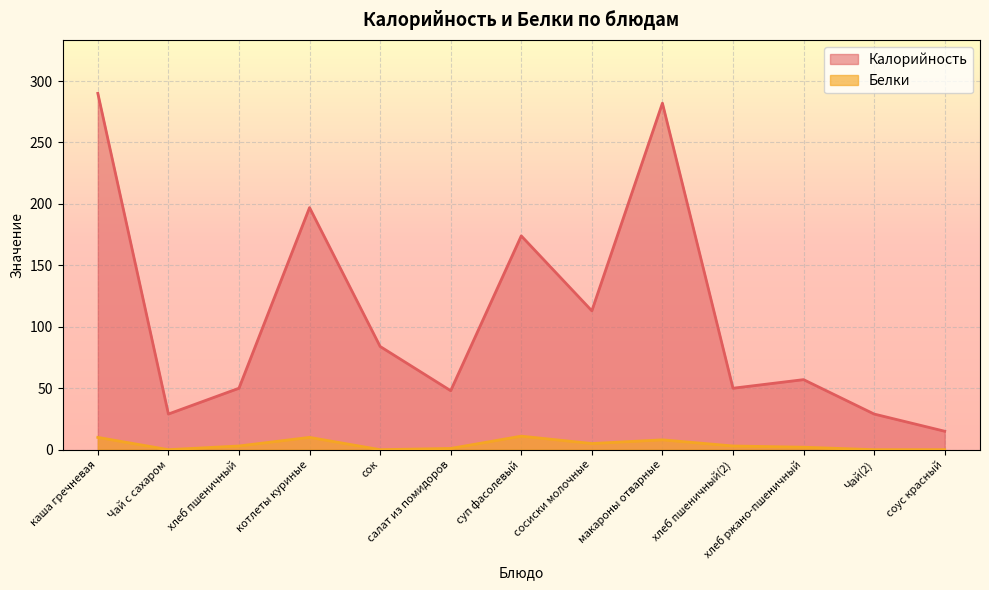

What is the total value across all series at макароны отварные?

290